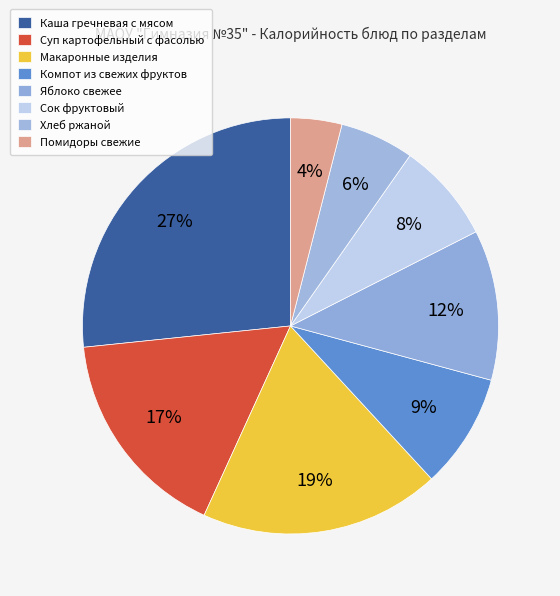

Is the sum of Сок фруктовый and Каша гречневая с мясом greater than half?

No